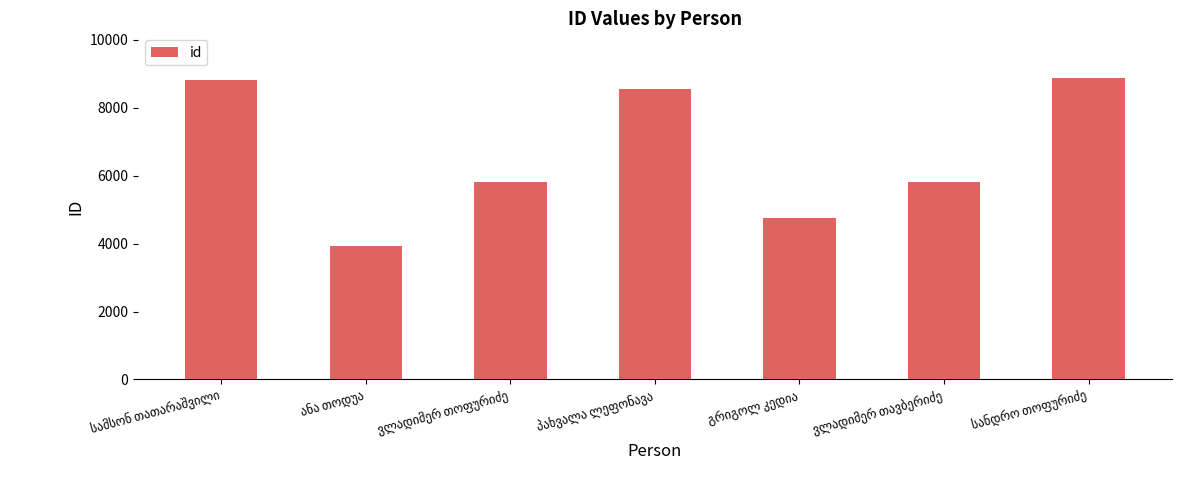

What is the value of the 3rd bar from the left?

5801